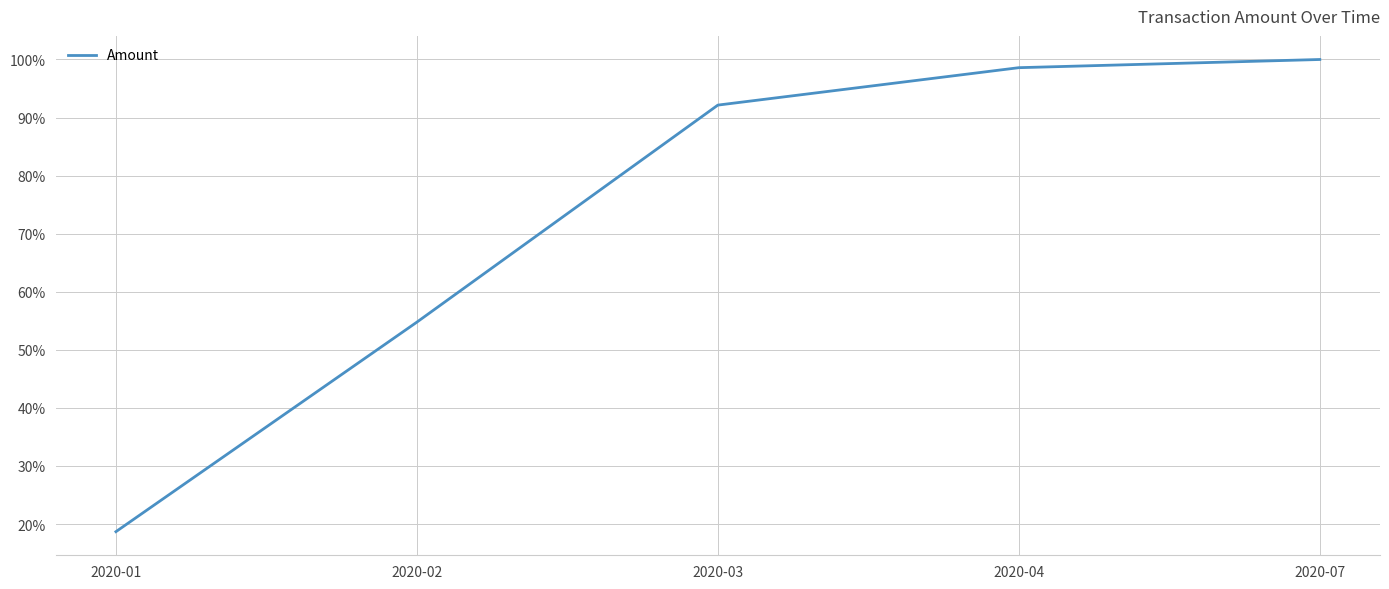

Reading left to right, what are all the values shown in this chart?

2020-01=18.7	2020-02=54.8	2020-03=92.1	2020-04=98.6	2020-07=100.0